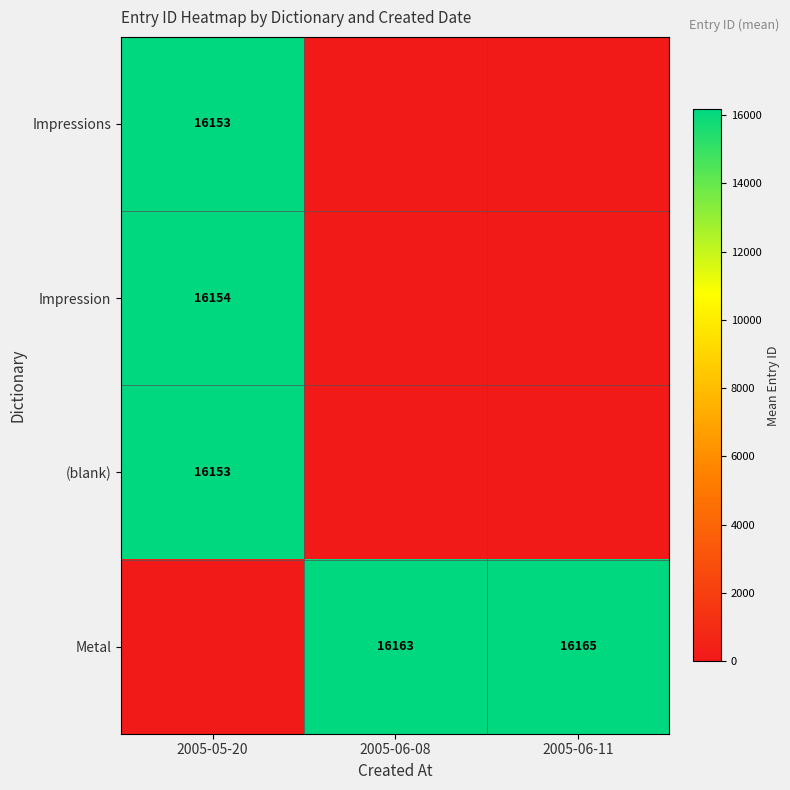

The (blank) series shows 21746 at 2005-05-20. True or false?

False